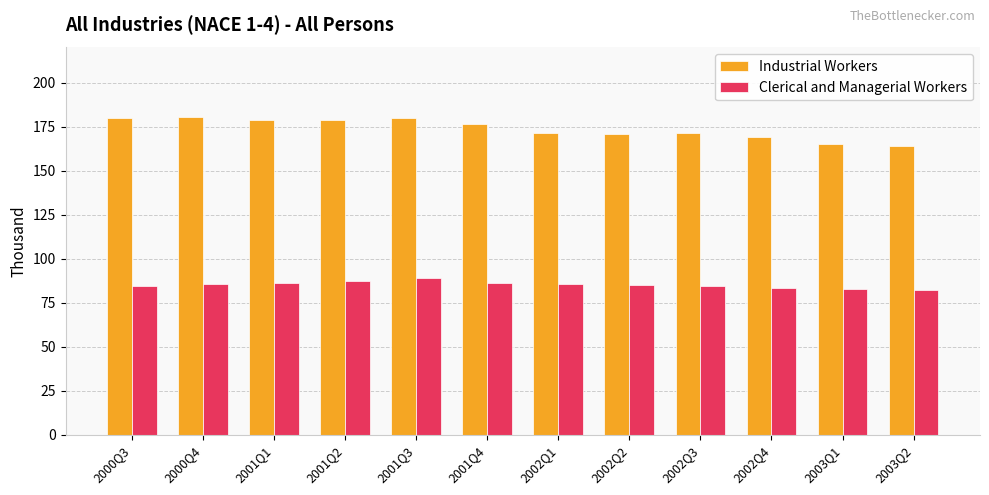

List the series in order of their overall mean, highest first.

Industrial Workers, Clerical and Managerial Workers